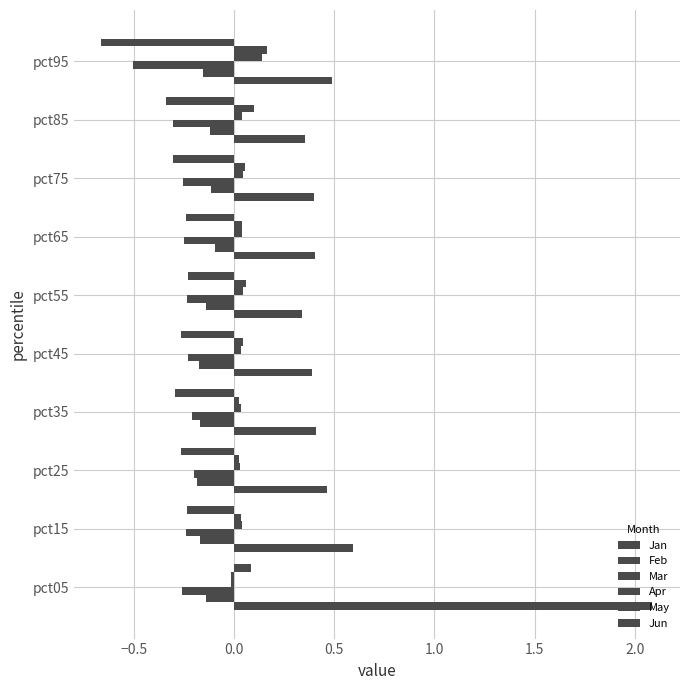

What is the difference between the maximum and minimum values in the Mar series?

0.3